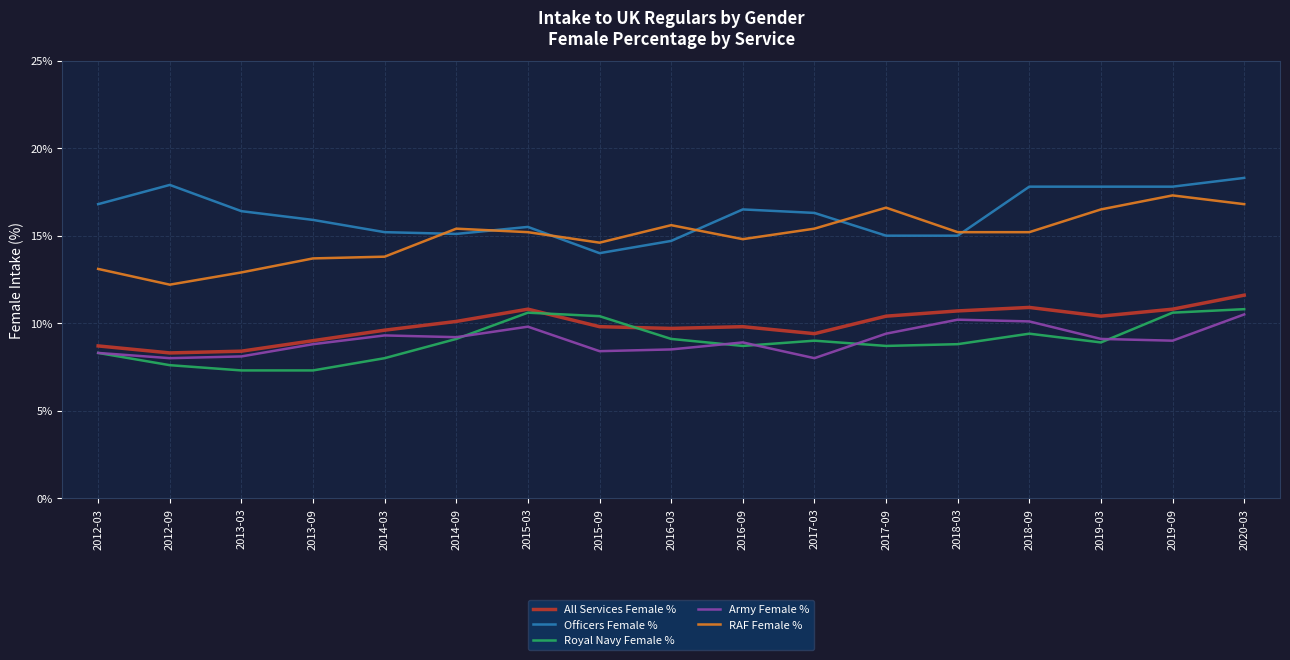

What is the average value of the Officers Female % series?

16.2